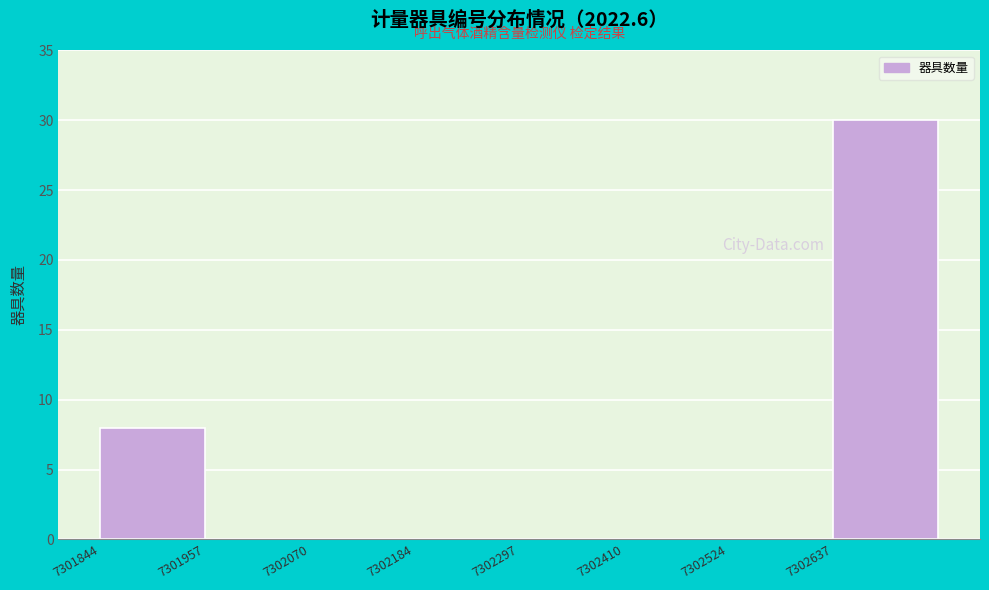

Reading left to right, list every bar in this chart as the range it spans on the x-axis followed by its height. Neither the bar edges nor the heights are printed on the chart, so give them approximately, as read against the axes.

7301840 to 7301960: 8
7301960 to 7302080: 0
7302080 to 7302180: 0
7302180 to 7302300: 0
7302300 to 7302420: 0
7302420 to 7302520: 0
7302520 to 7302640: 0
7302640 to 7302760: 30